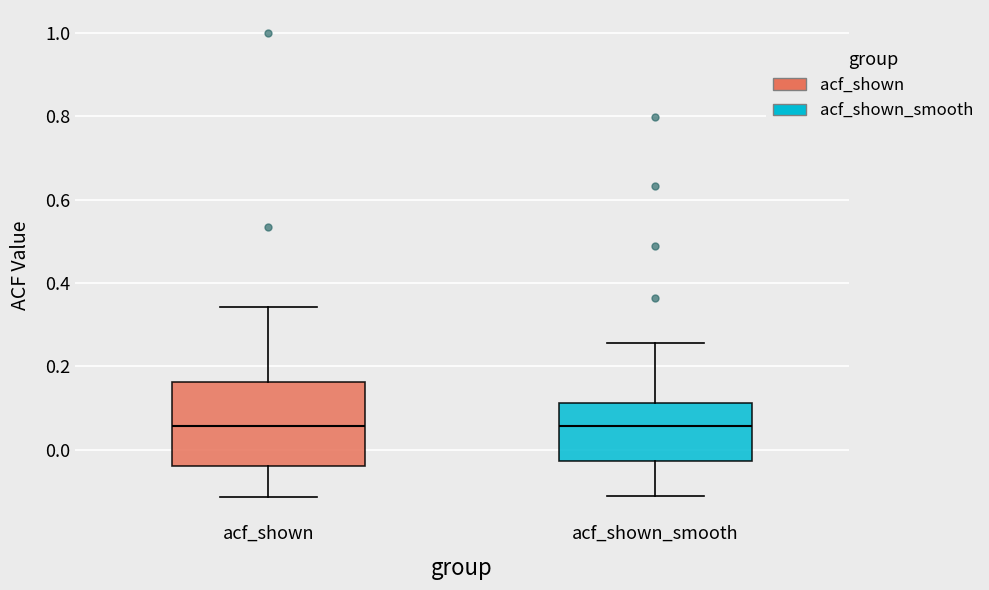

Comparing the boxes themselves (not the whiskers), which one is the tallest?

acf_shown